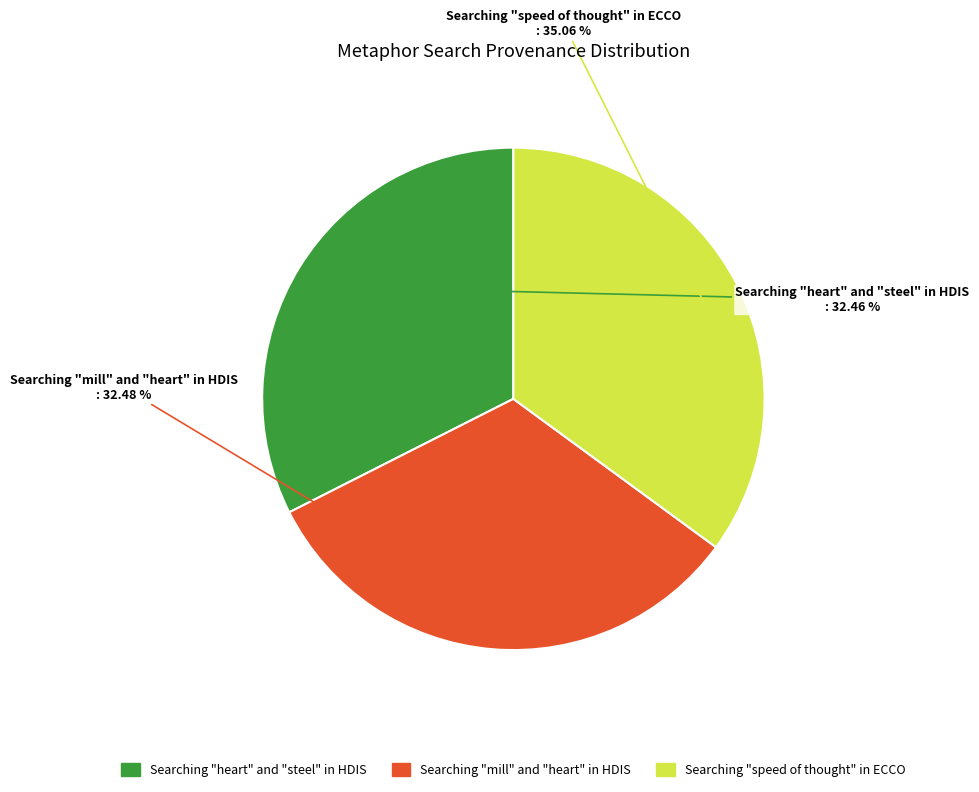

What percentage is the Searching "speed of thought" in ECCO slice, to the nearest percent?

35%